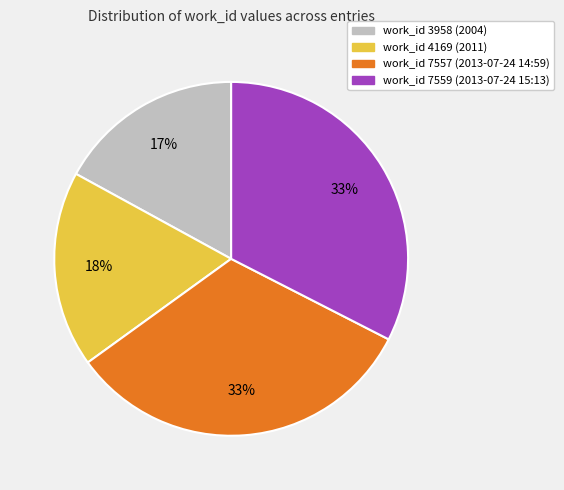

Which slice is the smallest?

work_id 3958 (2004)